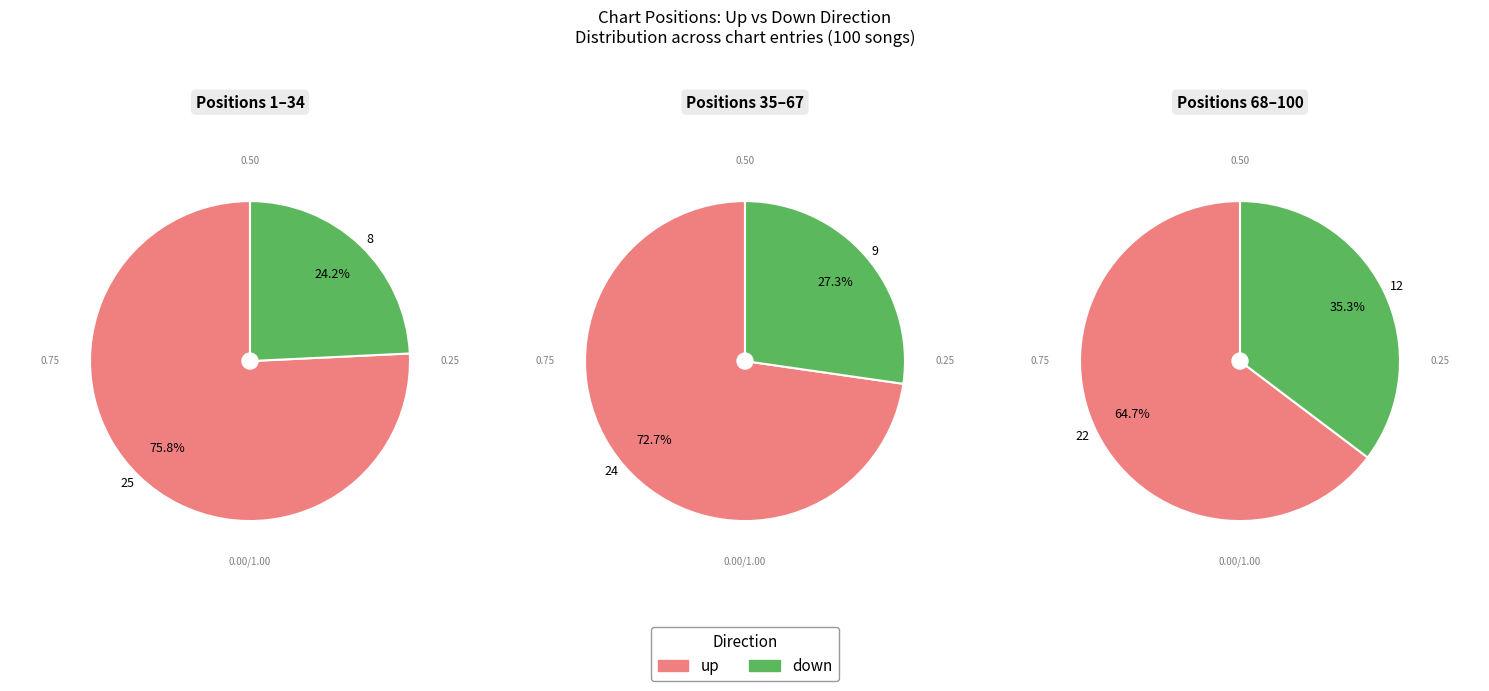

Which has a higher value, down or up?

up